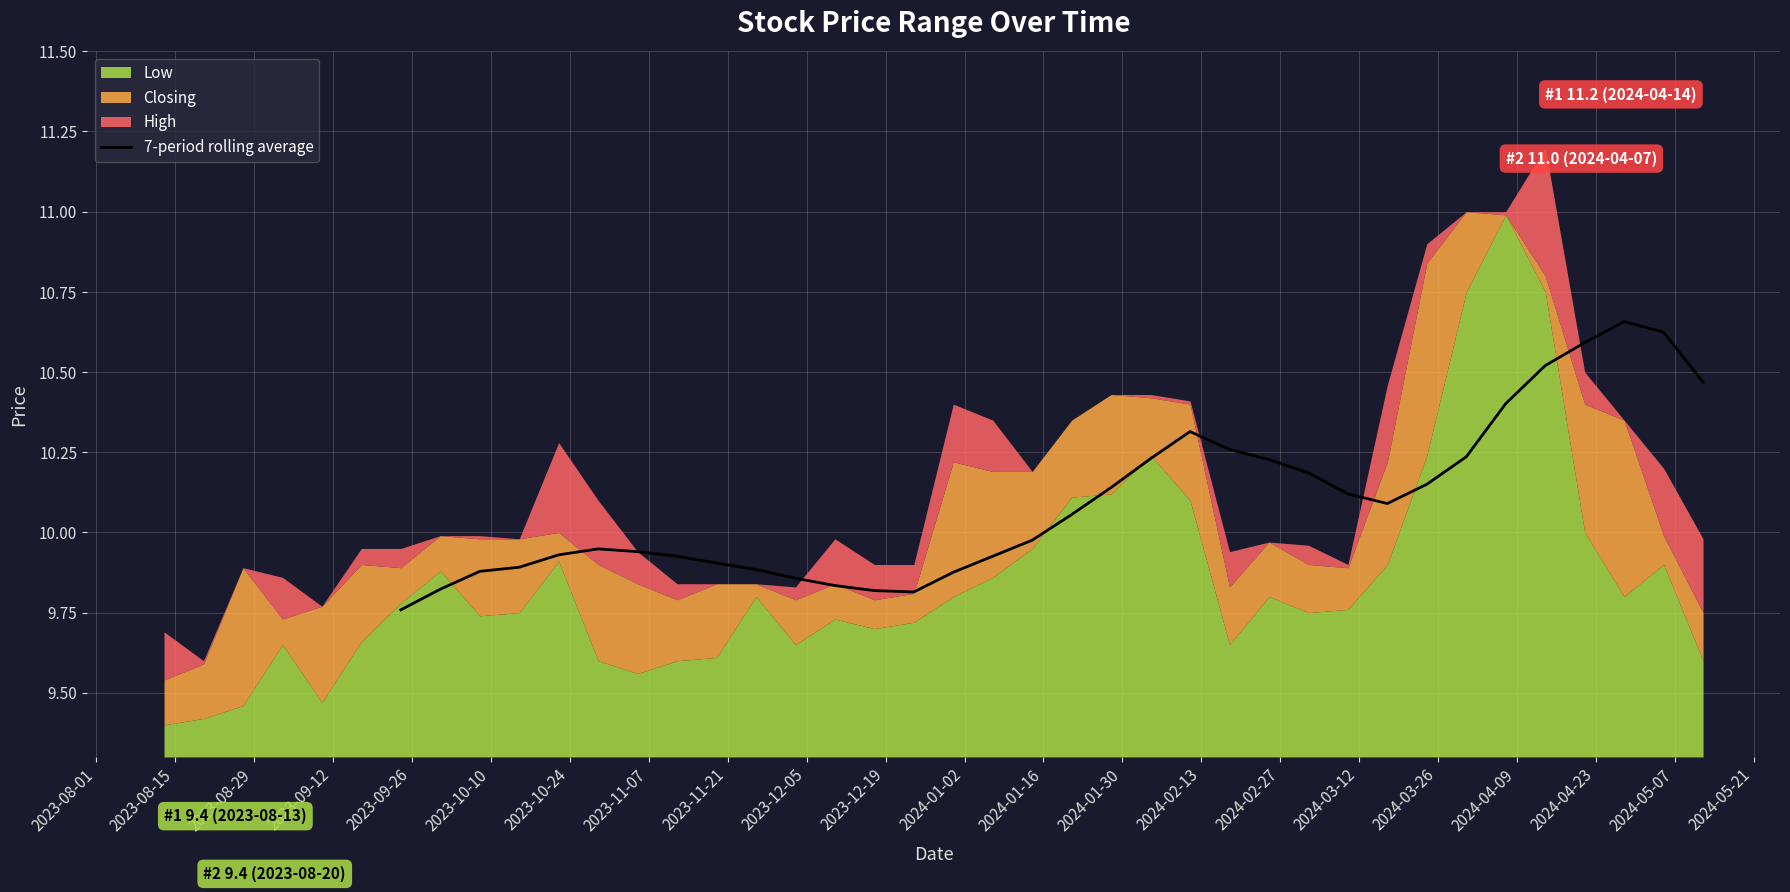

How many lines are shown in the chart?

1